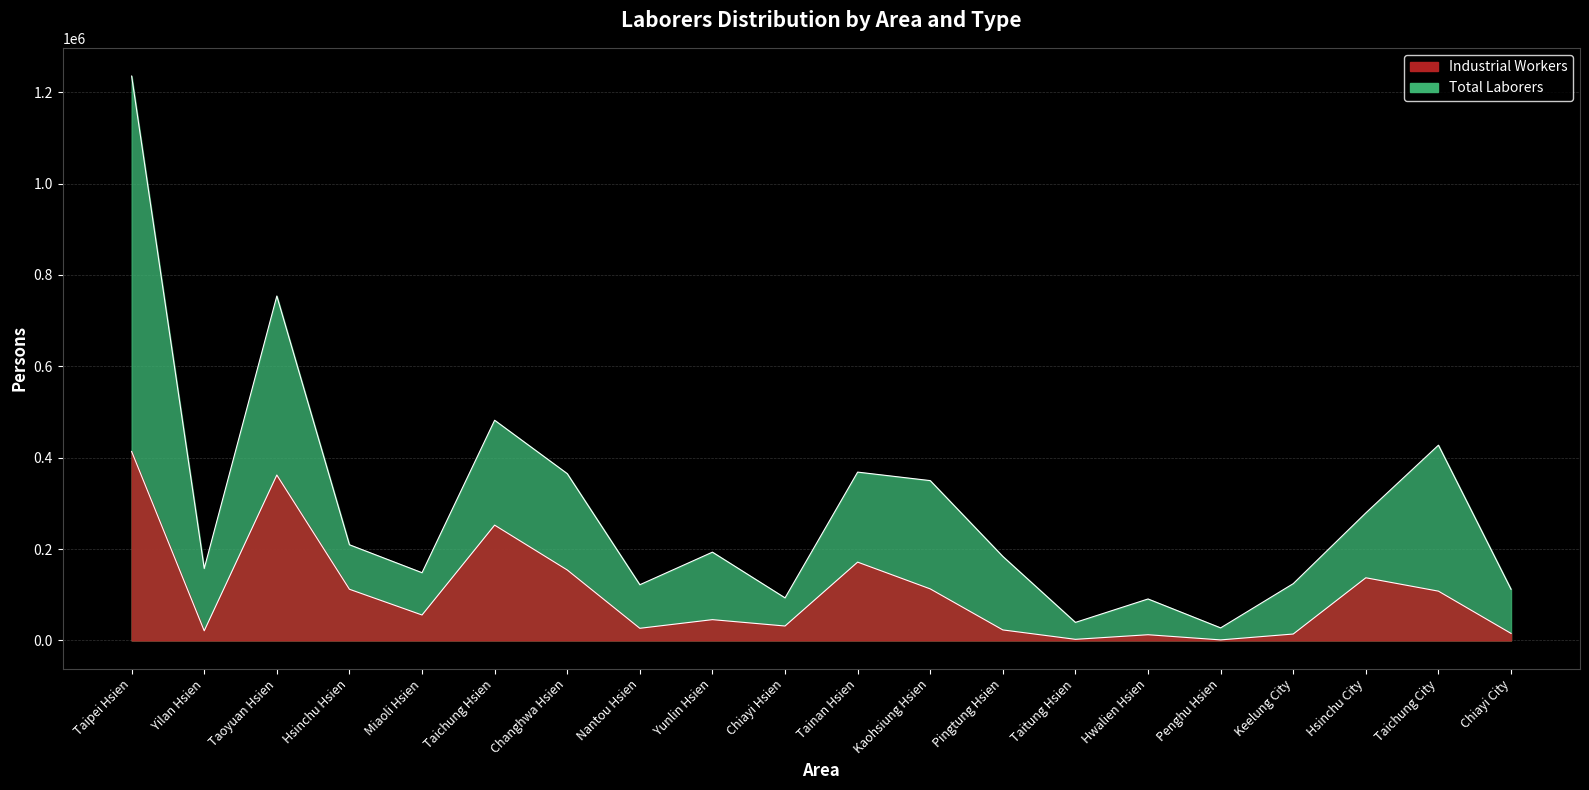

What is the label of the 10th point from the left?

Chiayi Hsien